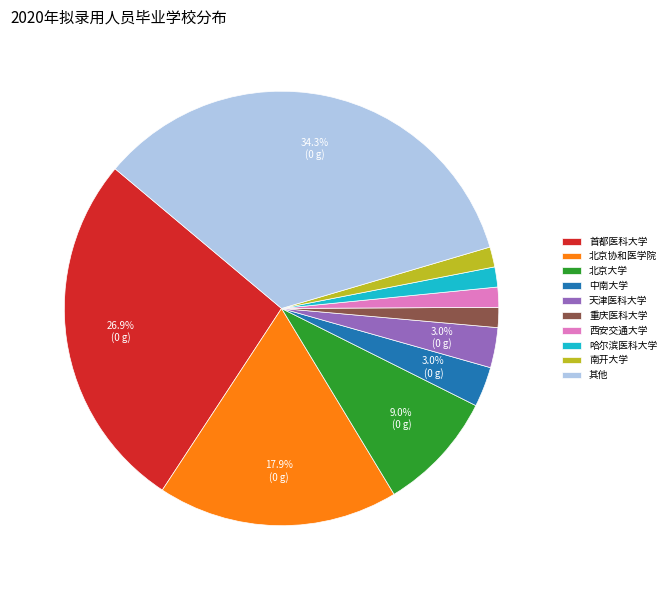

To the nearest percent, what is the average slice percentage?

10%